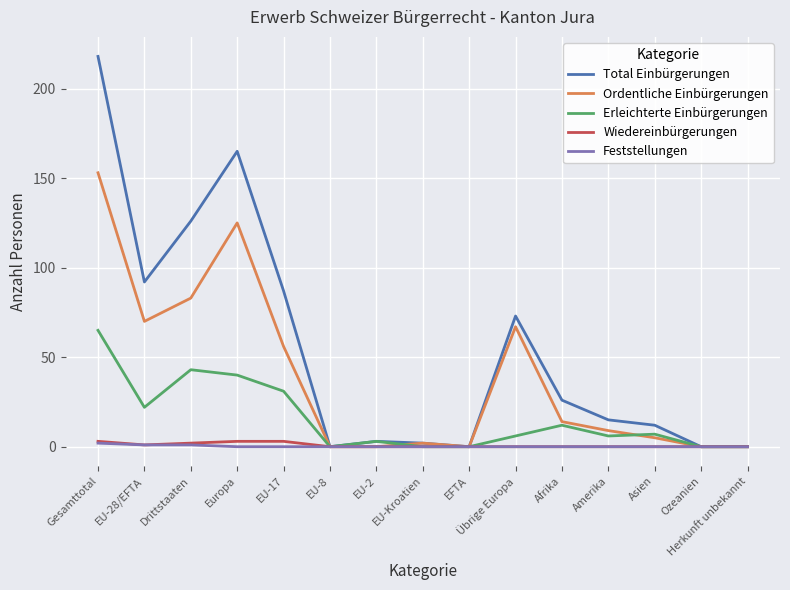

Which series has the widest spread of values?

Total Einbürgerungen